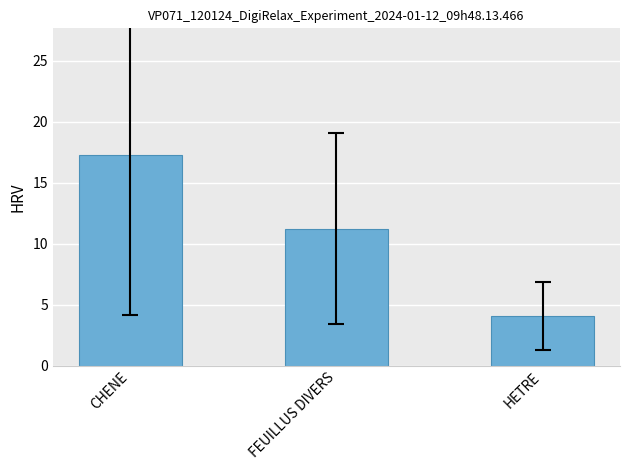

What is the ratio of the value at CHENE to the value at HETRE?

4.3